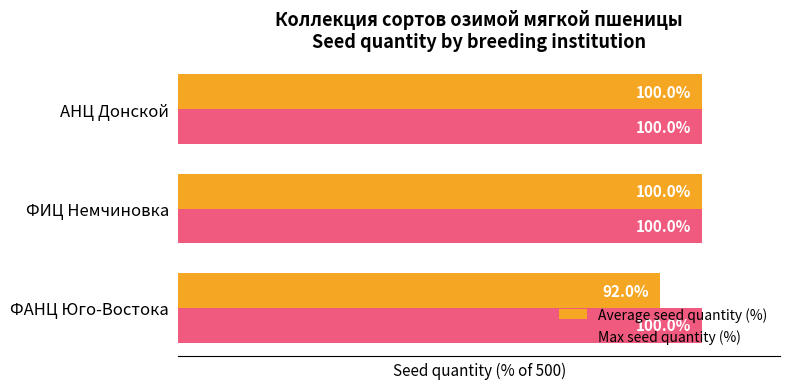

List the series in order of their overall mean, lowest first.

Average seed quantity (%), Max seed quantity (%)